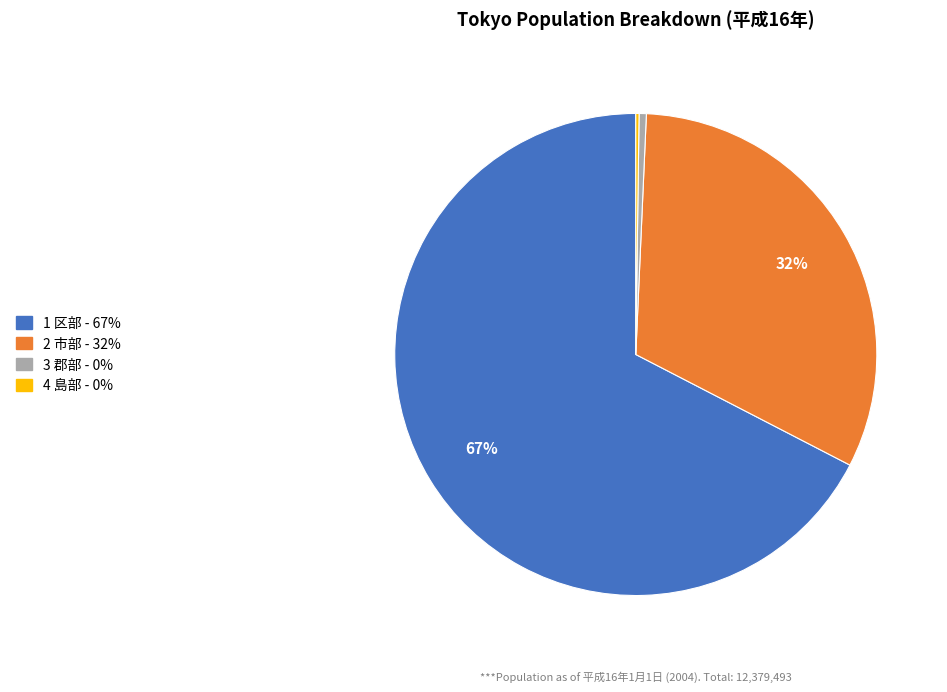

To the nearest percent, what is the average slice percentage?

25%